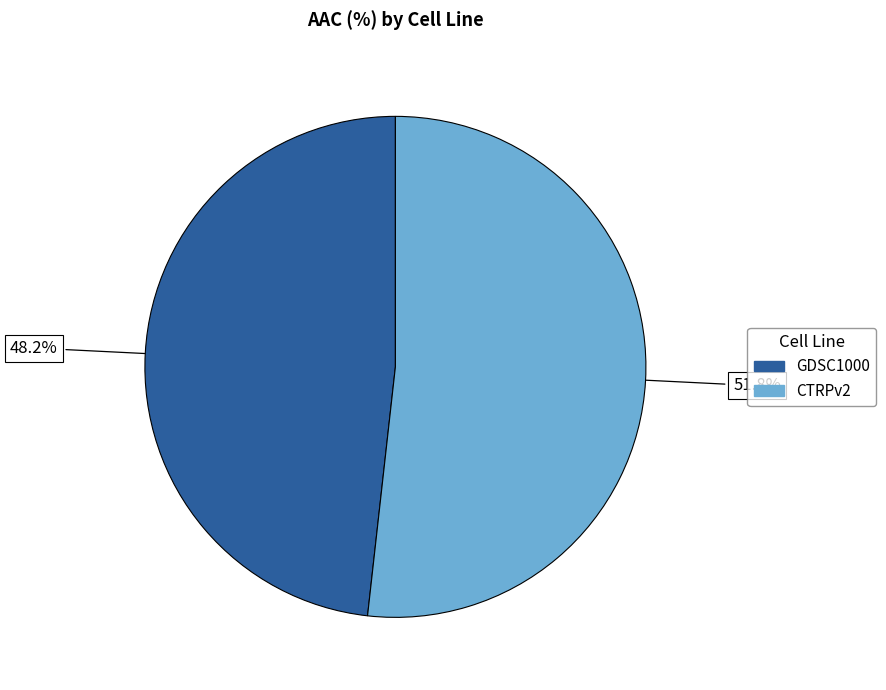

To the nearest percent, what percentage of the pie is CTRPv2?

52%